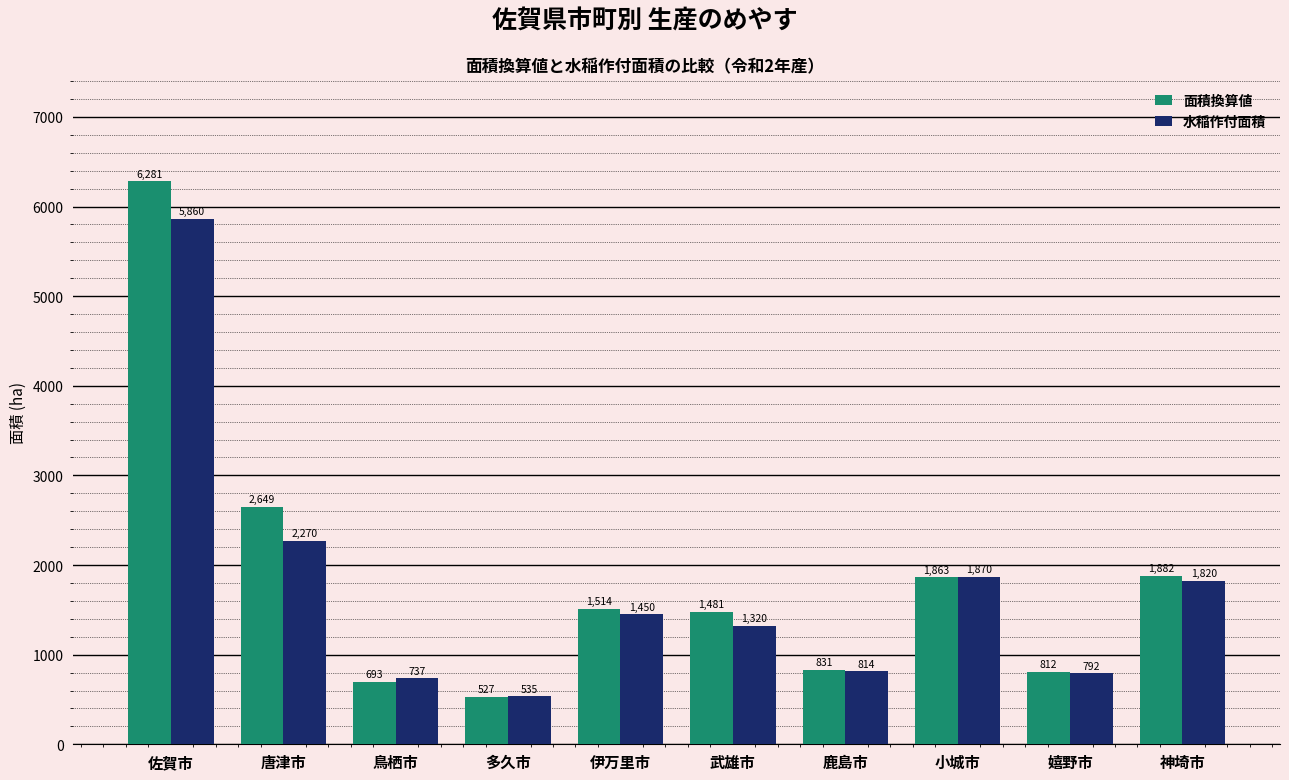

Rank the categories by 面積換算値 value from lowest to highest.

多久市, 鳥栖市, 嬉野市, 鹿島市, 武雄市, 伊万里市, 小城市, 神埼市, 唐津市, 佐賀市